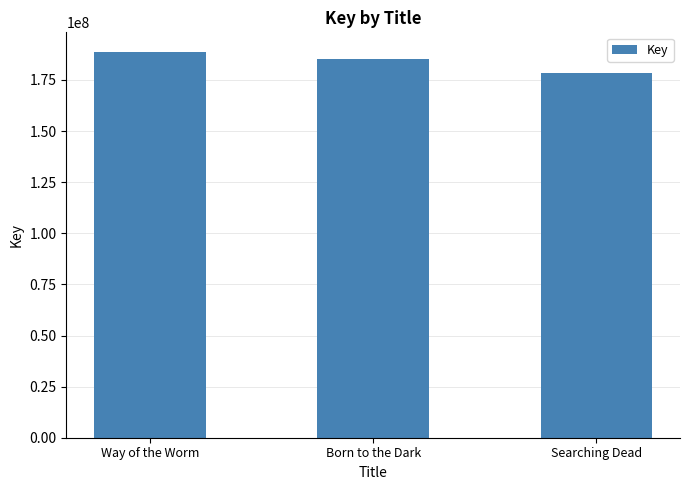

Approximately how many times larger is the value at Born to the Dark compared to Way of the Worm?

1.0